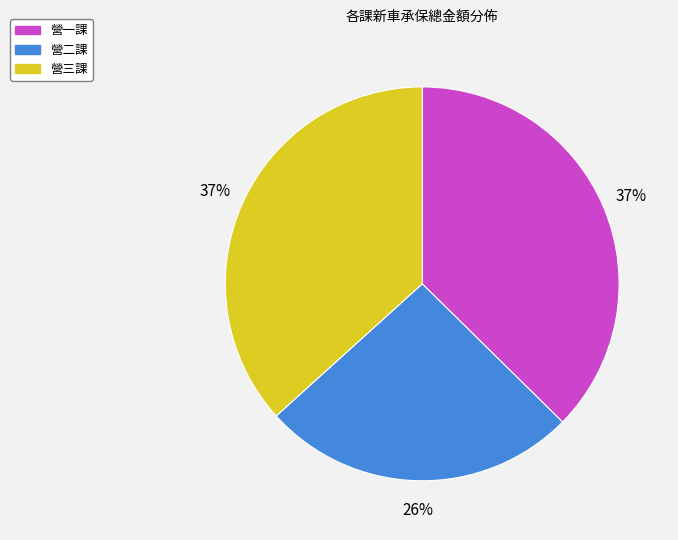

Which has a higher value, 營二課 or 營一課?

營一課